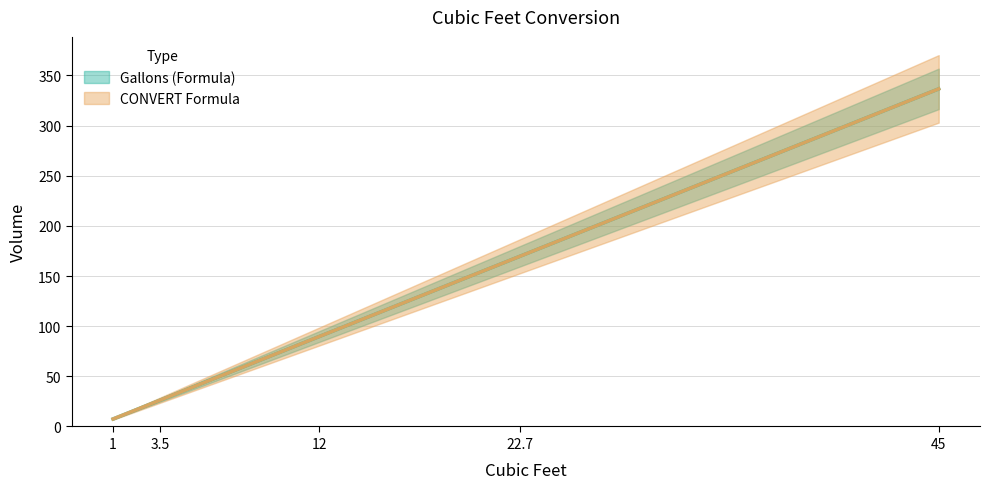

True or false: CONVERT Formula has a value of 7.5 at 1.

True